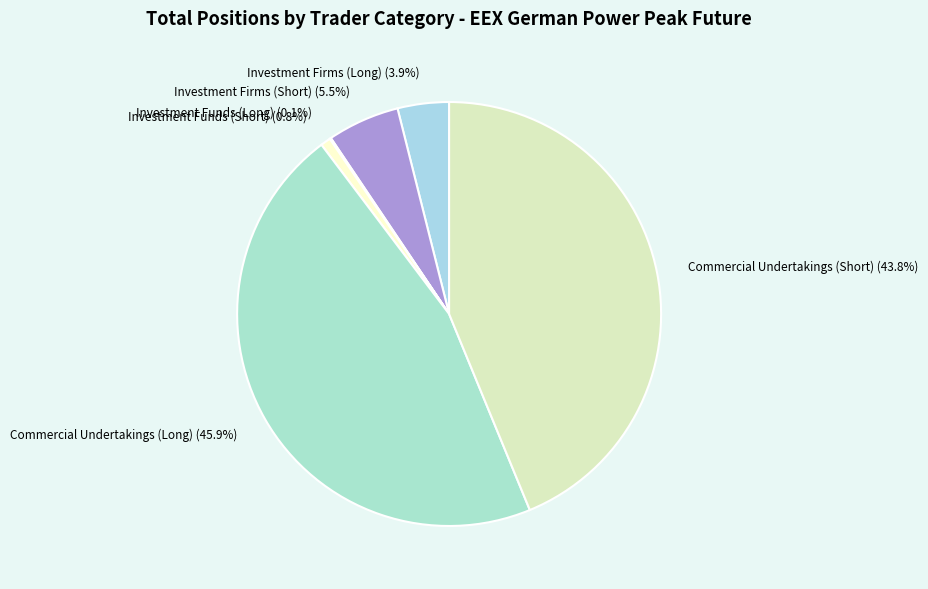

Which category has the biggest portion of the pie?

Commercial Undertakings (Long)